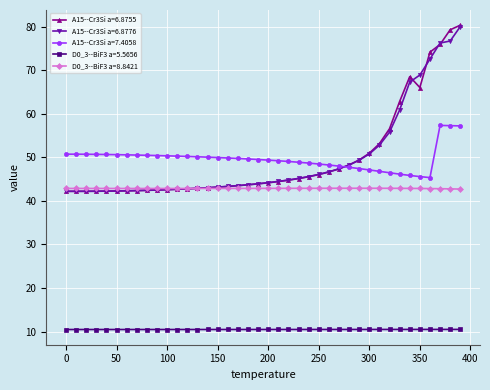

True or false: D0_3--BiF3 a=5.5656 and A15--Cr3Si a=6.8776 cross at least once.

False